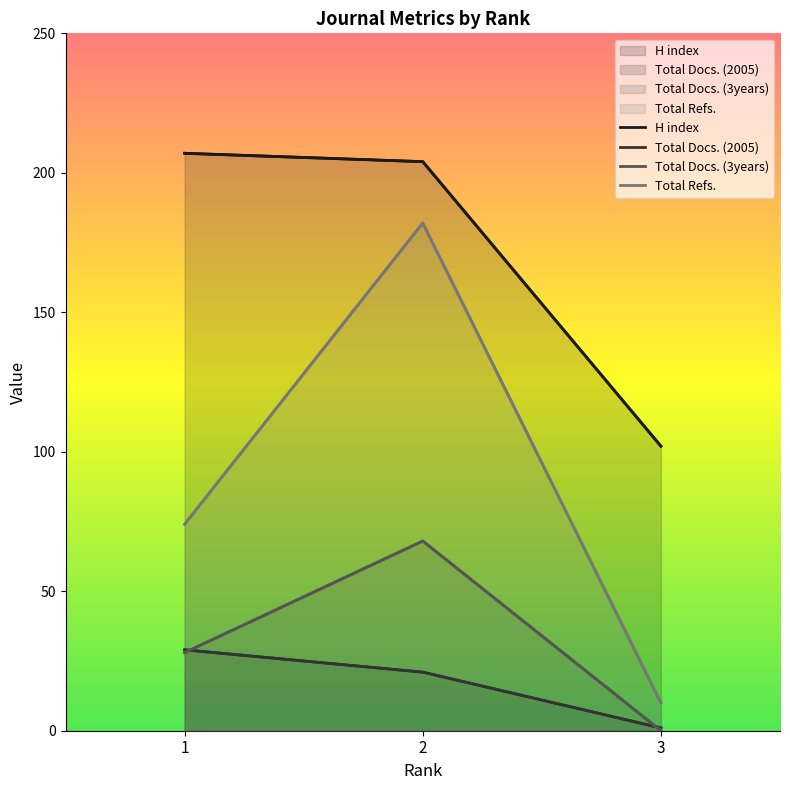

Which category has the highest value across all series?

1